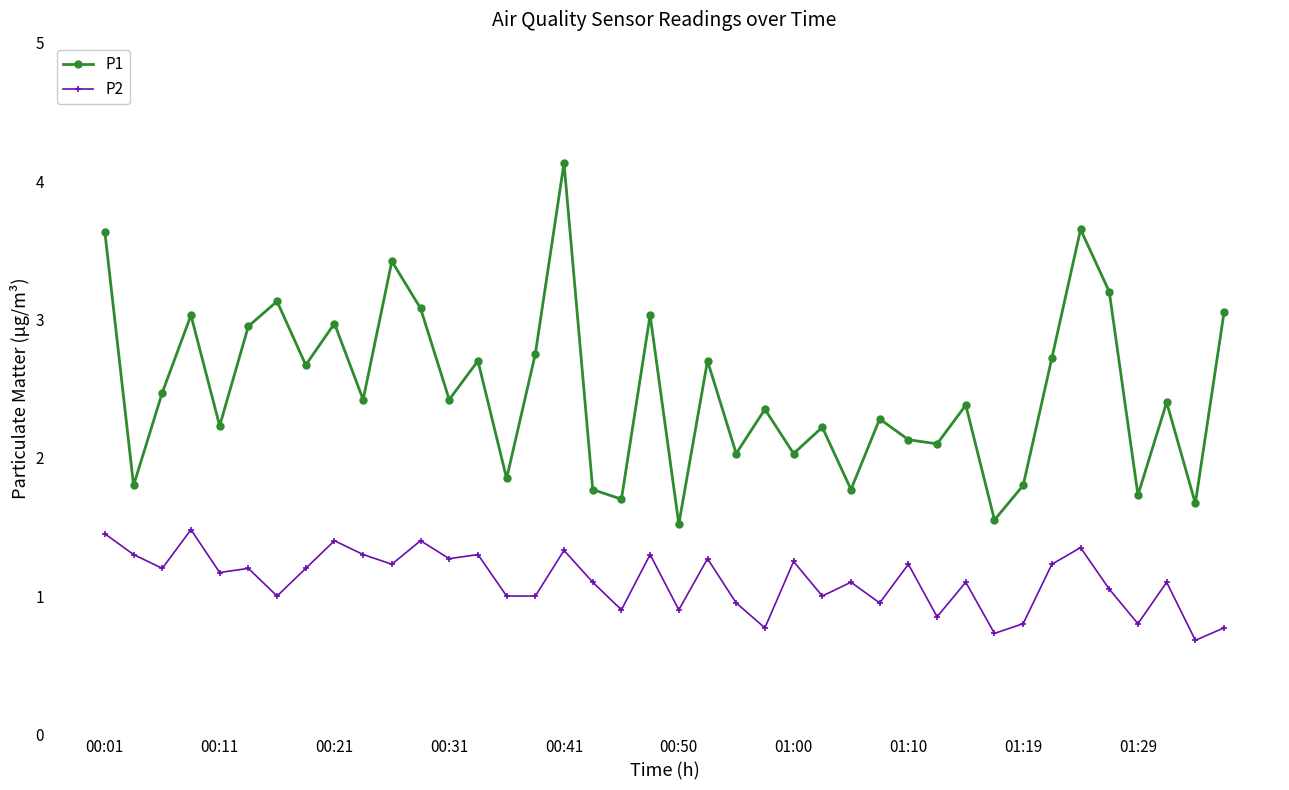

How many lines are shown in the chart?

2